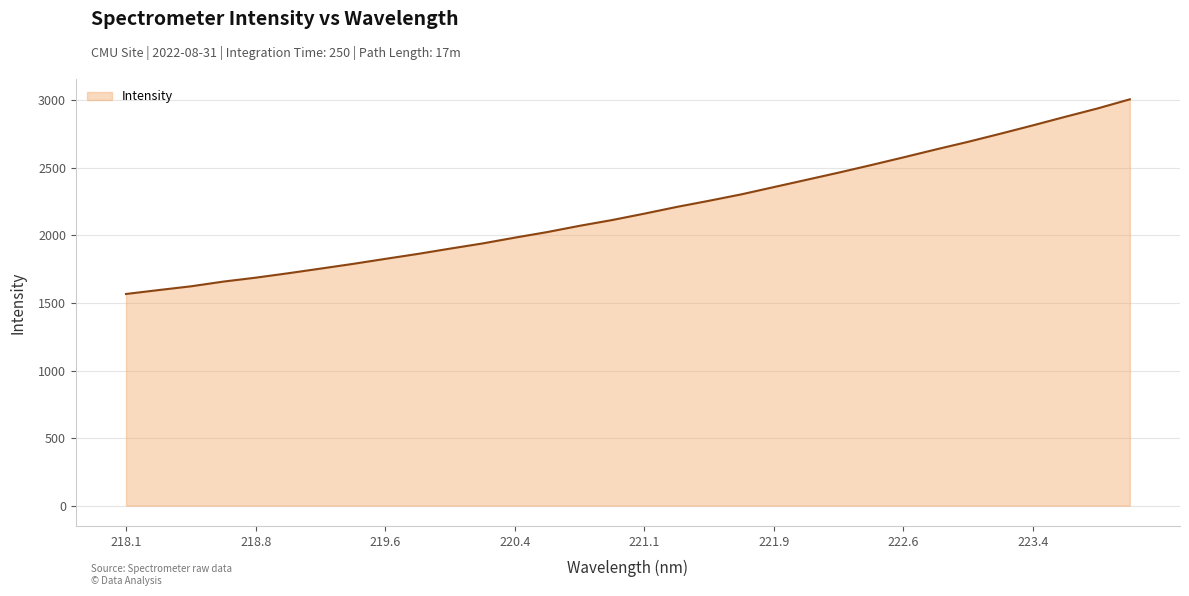

What is the minimum value shown in the chart?

1567.0